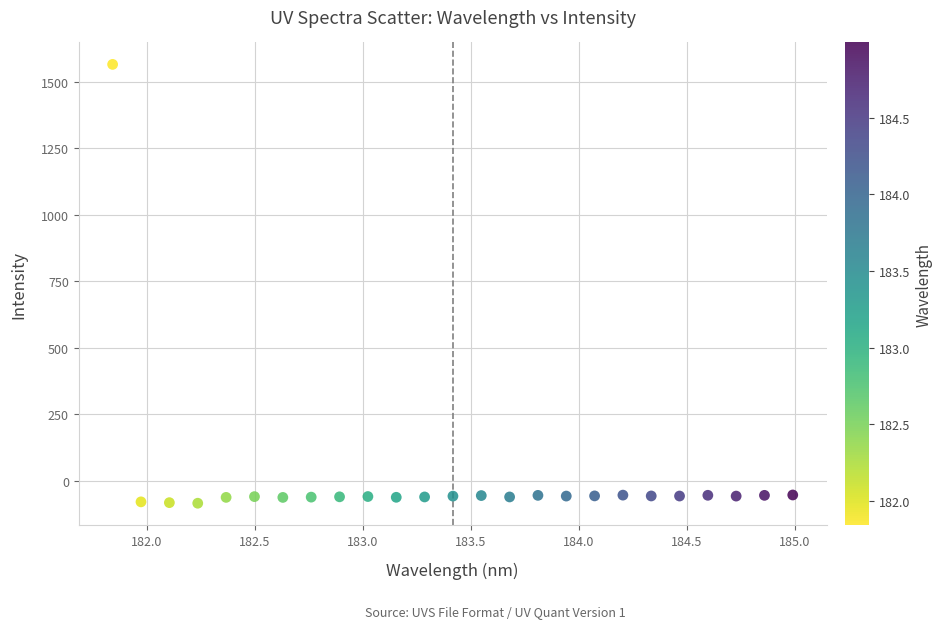

What is the range of X values (max minus min)?

3.1